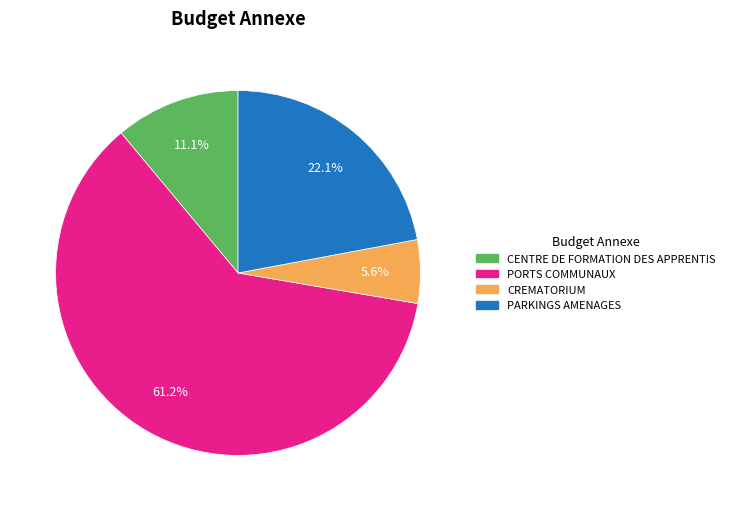

To the nearest percent, what is the difference between the CENTRE DE FORMATION DES APPRENTIS and PORTS COMMUNAUX slice percentages?

50%